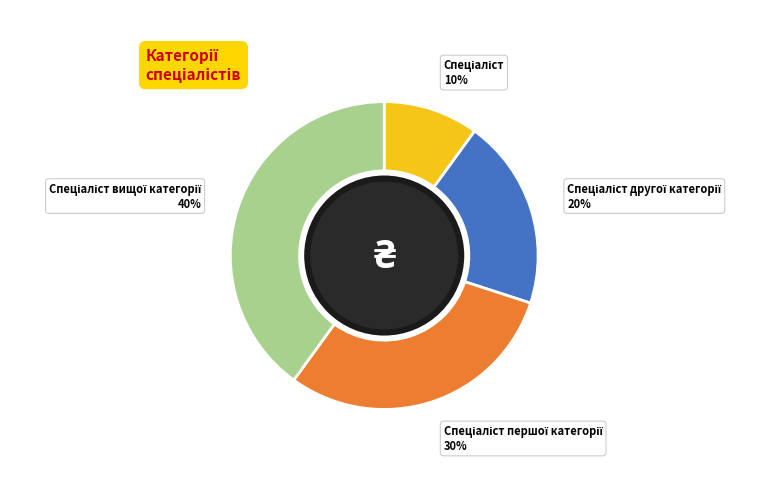

Is there any slice that represents more than half of the pie?

No